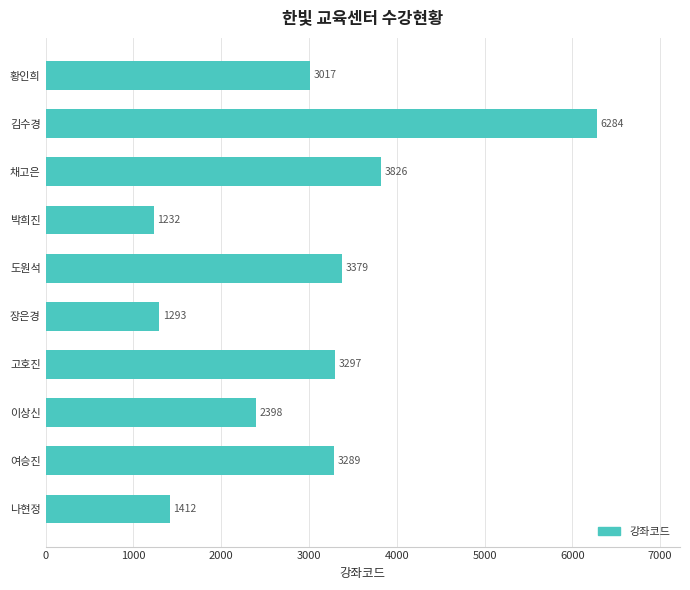

Read the value at 박희진, to the nearest 100.

1200